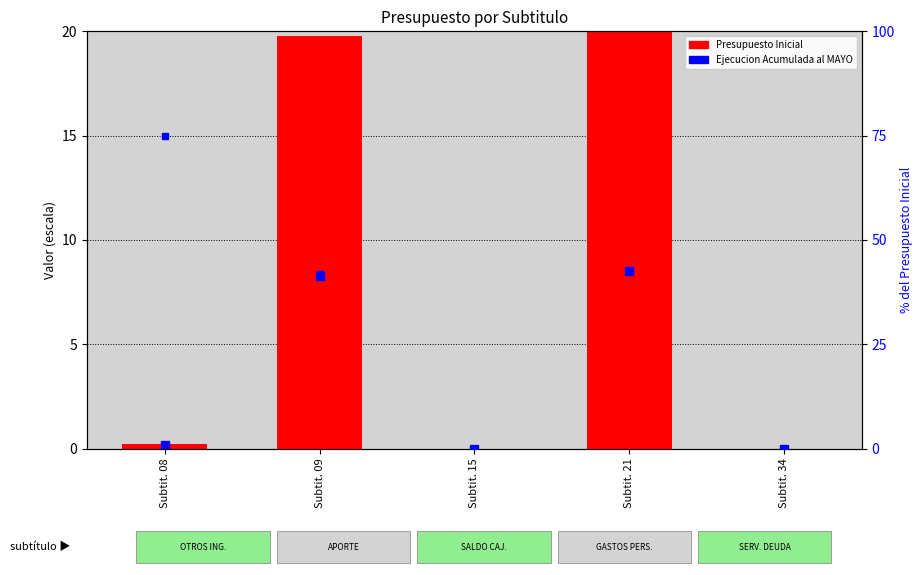

Are the bars horizontal?

No